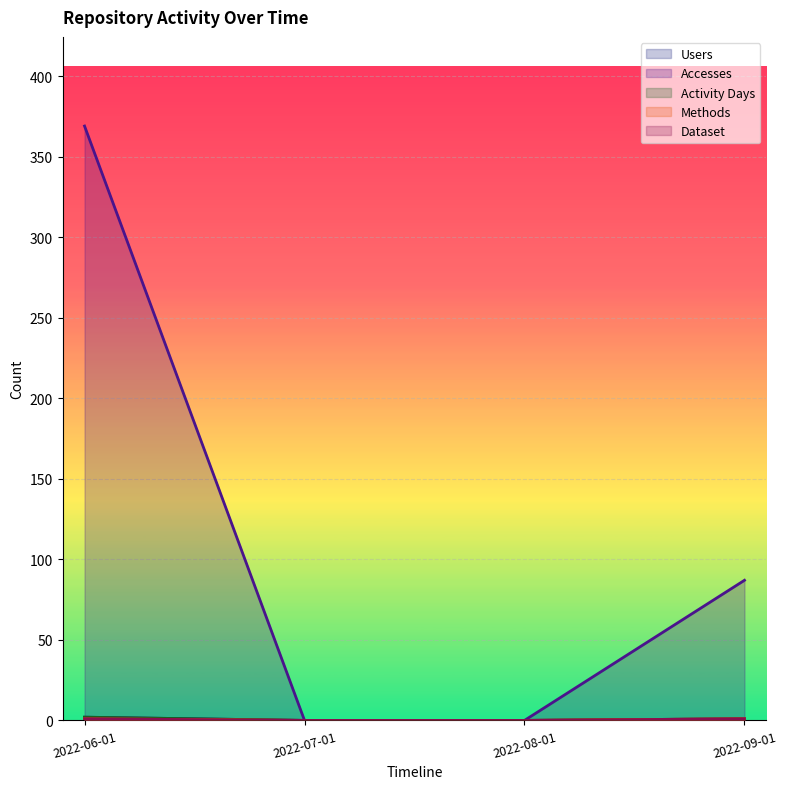

What is the average value of the Users series?

1